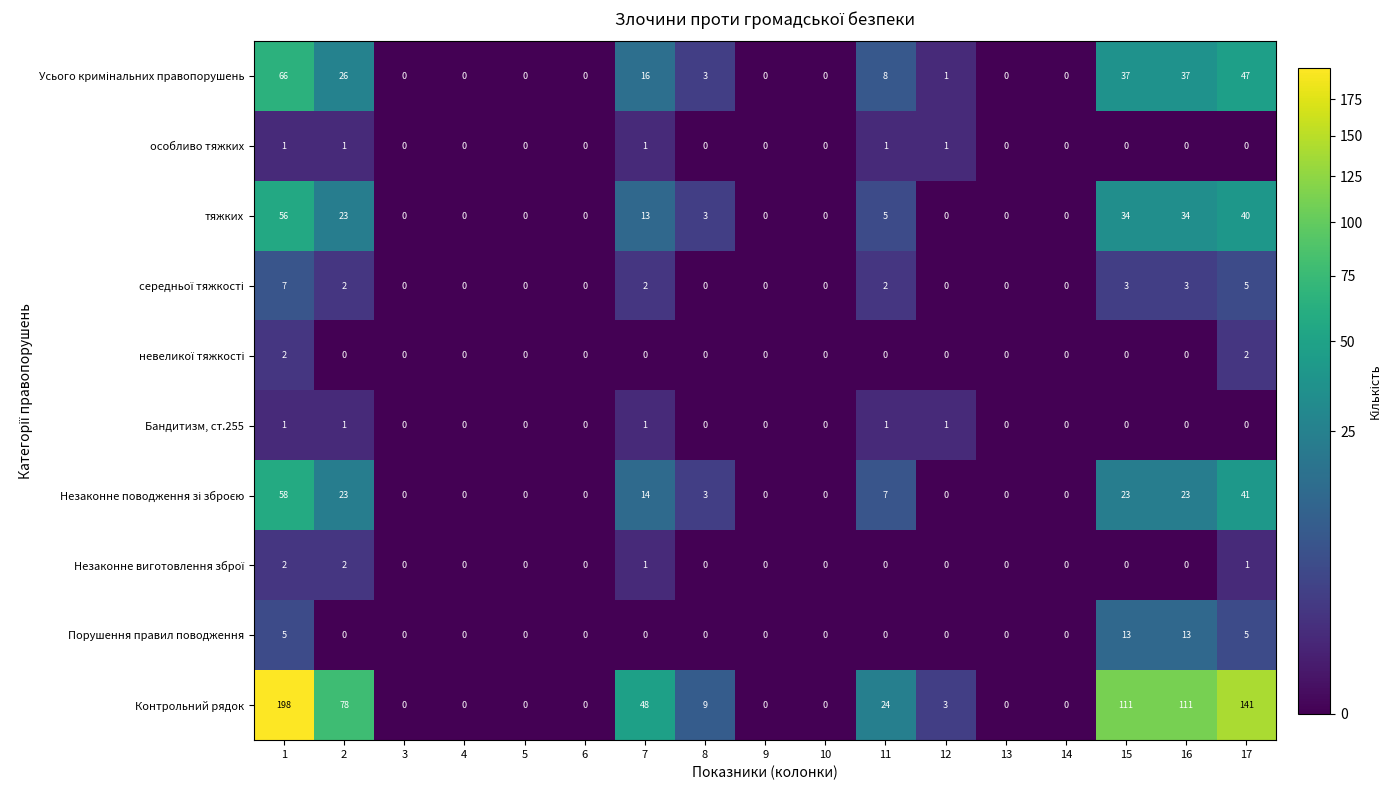

What is the average value of the тяжких series?

12